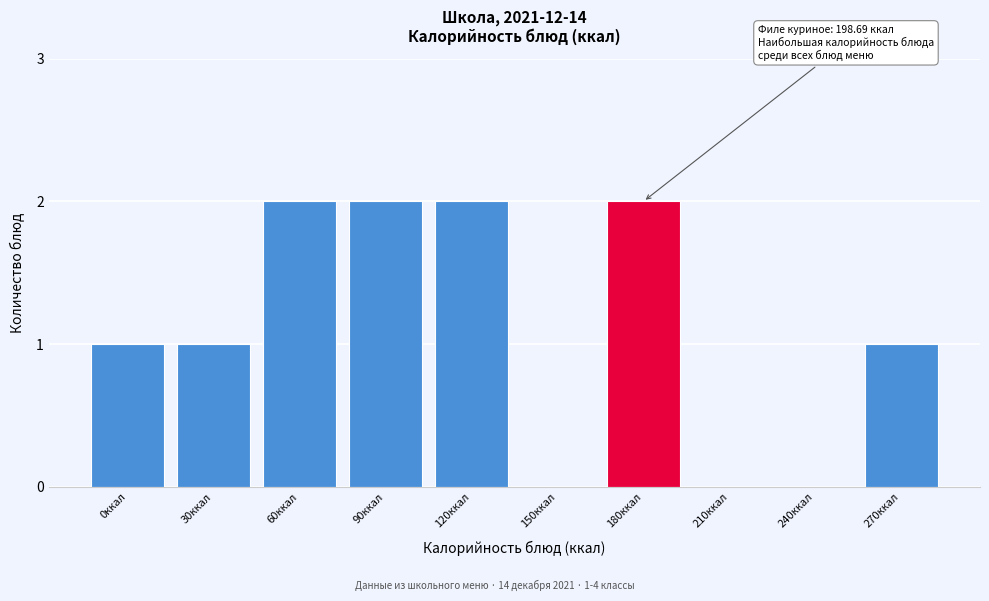

Reading right to left, list all the values displayed in this chart.

270ккал=1	240ккал=0	210ккал=0	180ккал=2	150ккал=0	120ккал=2	90ккал=2	60ккал=2	30ккал=1	0ккал=1